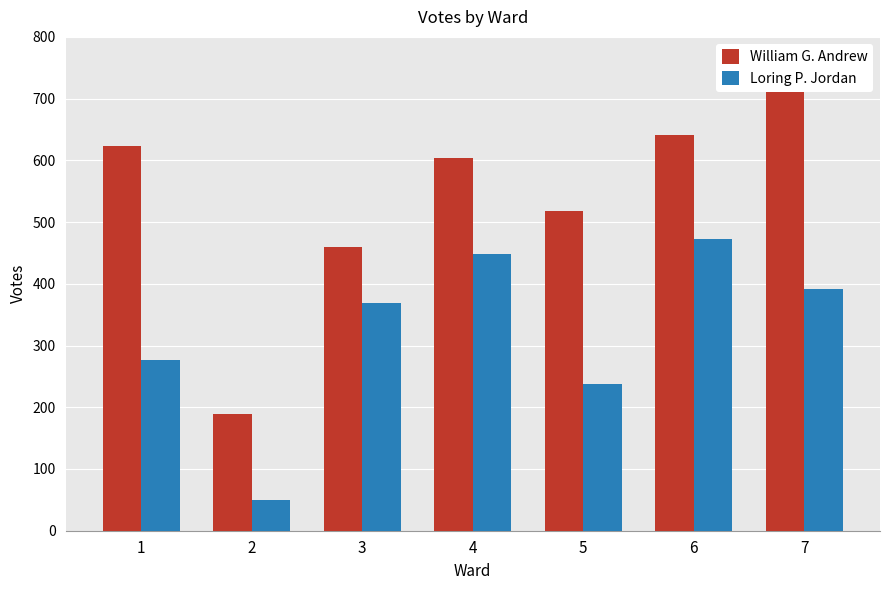

Is the value of William G. Andrew at 6 greater than the value of Loring P. Jordan at 7?

Yes